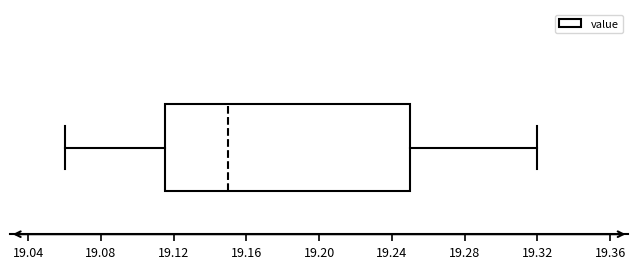

Where does the right whisker of the box end on the x-axis? The values are not printed on the chart, so give them approximately, as read against the axis.

19.320